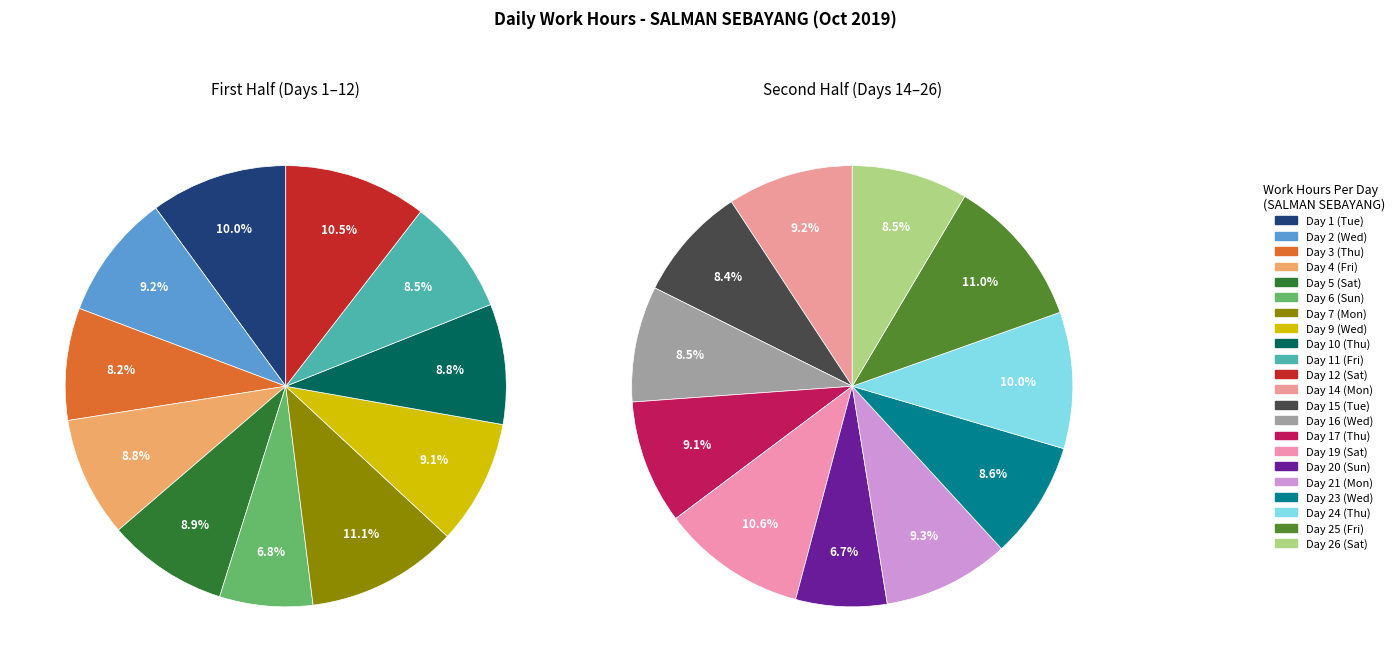

What is the largest slice in the pie chart?

Day 7 (Mon)